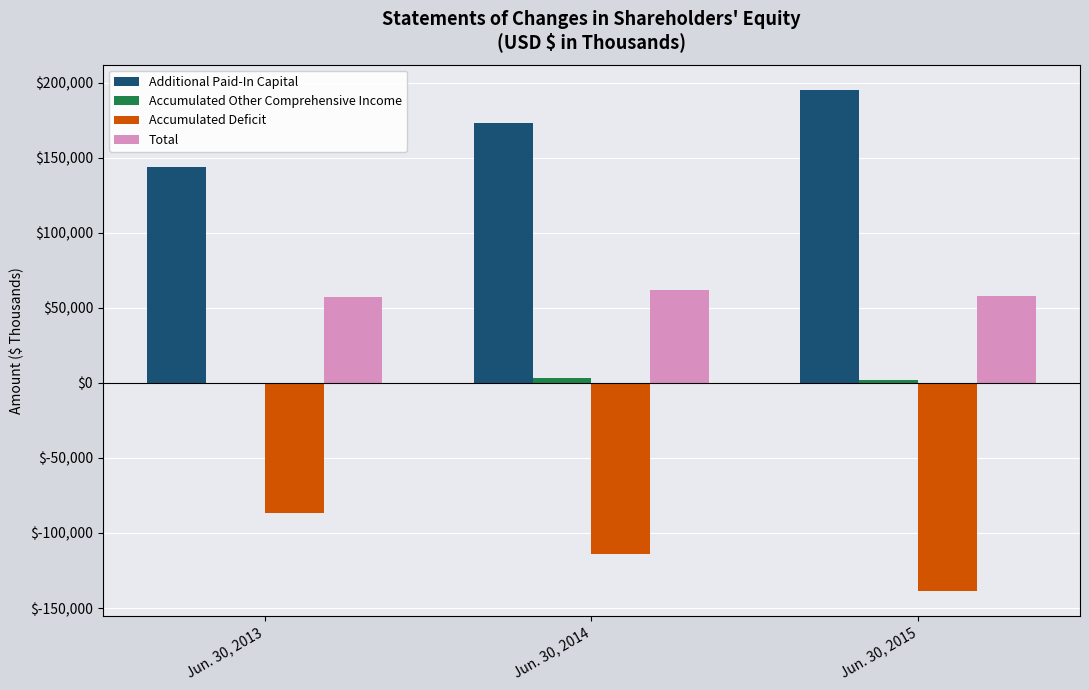

The value of Additional Paid-In Capital at Jun. 30, 2014 is 245339. True or false?

False